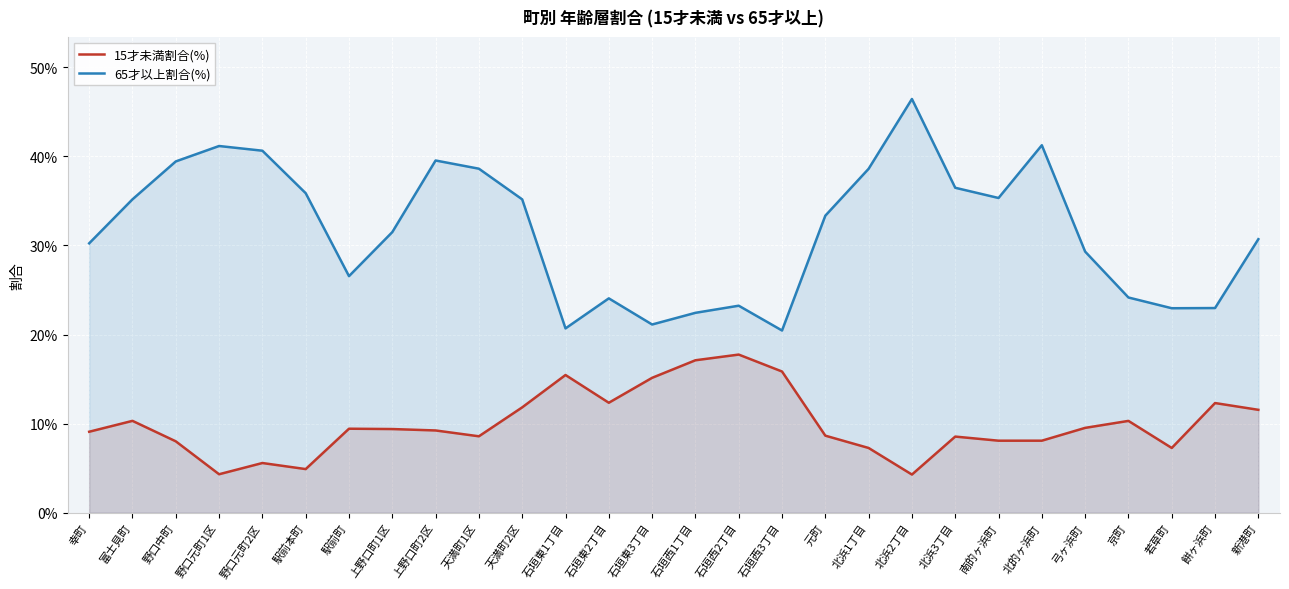

Which series has the largest total across all categories?

65才以上割合(%)